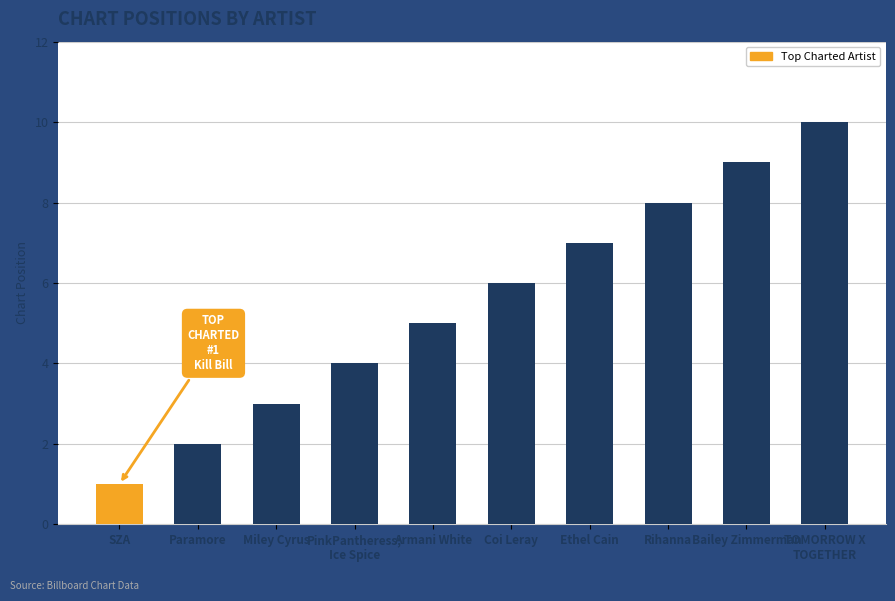

What is the smallest value displayed?

1